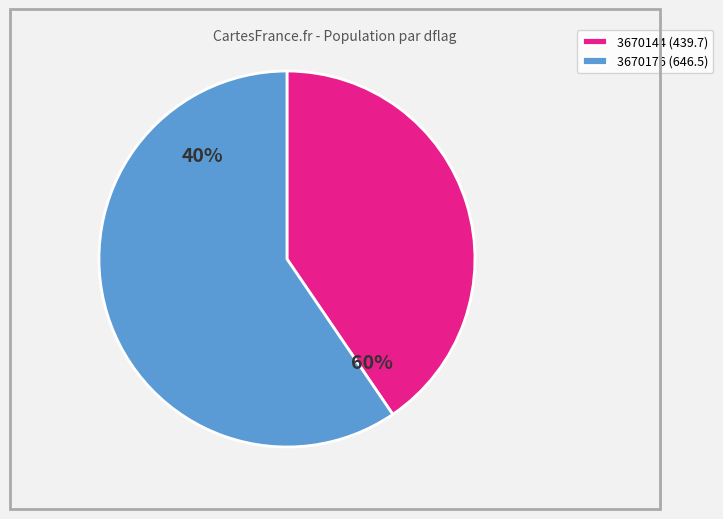

Is the sum of 15 and 3670144 greater than half?

No